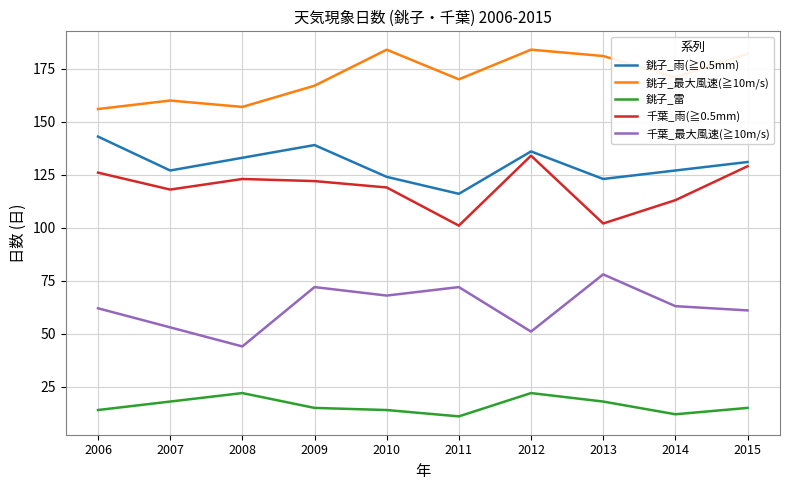

Is it true that 銚子_最大風速(≧10m/s) equals 184 at 2012?

True